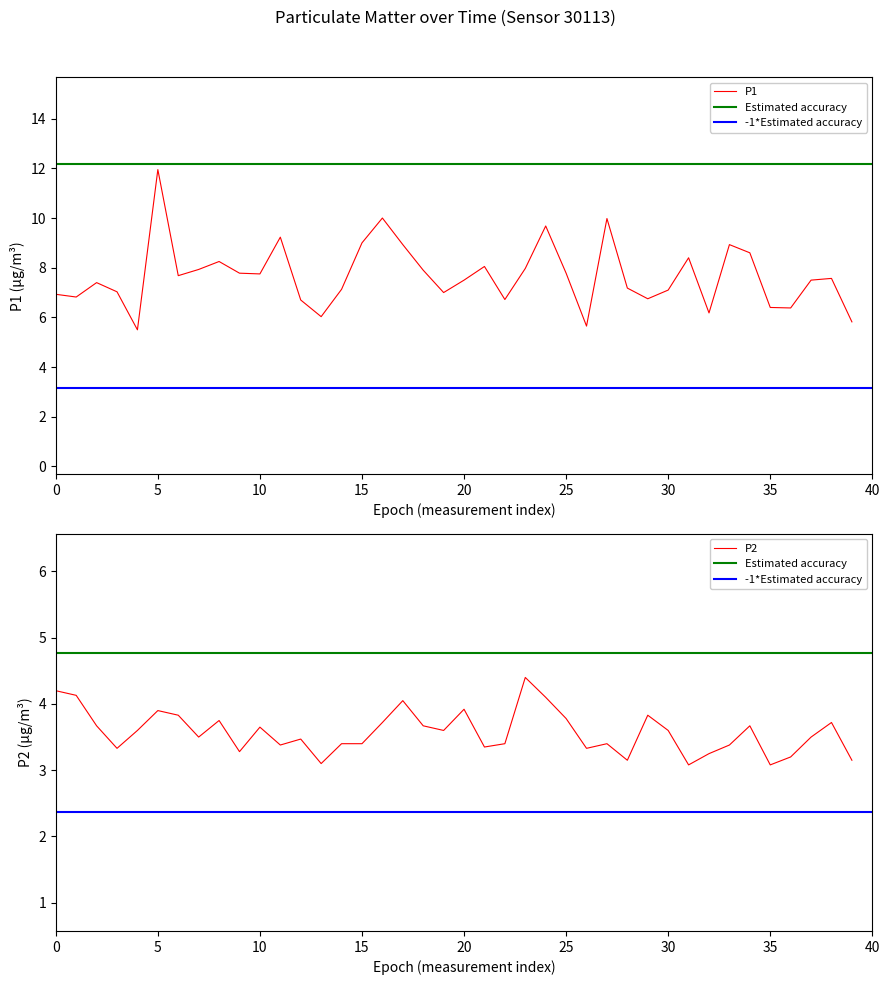

Rank the series by their average value, from highest to lowest.

P1, P2